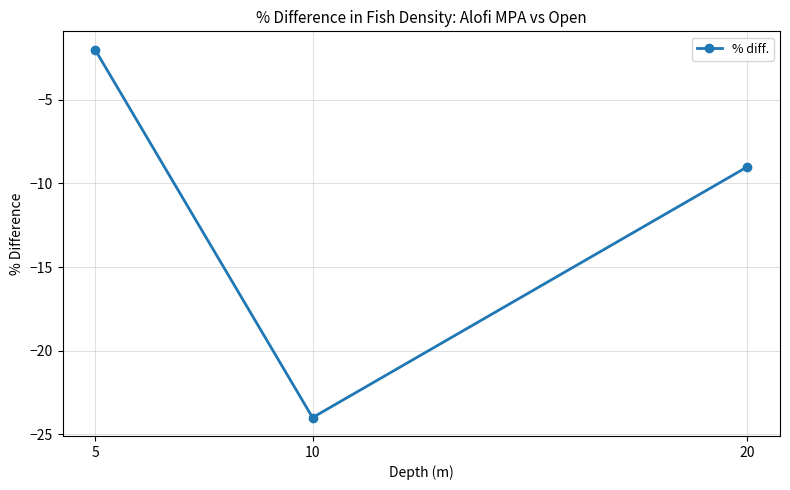

List the labels in order of value, largest first.

5, 20, 10